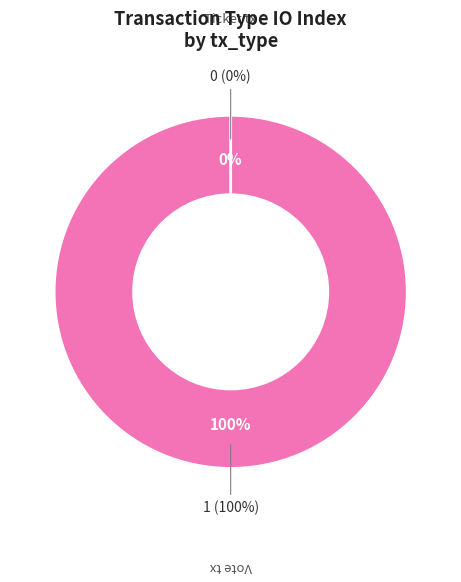

To the nearest percent, what portion does Vote tx represent?

100%